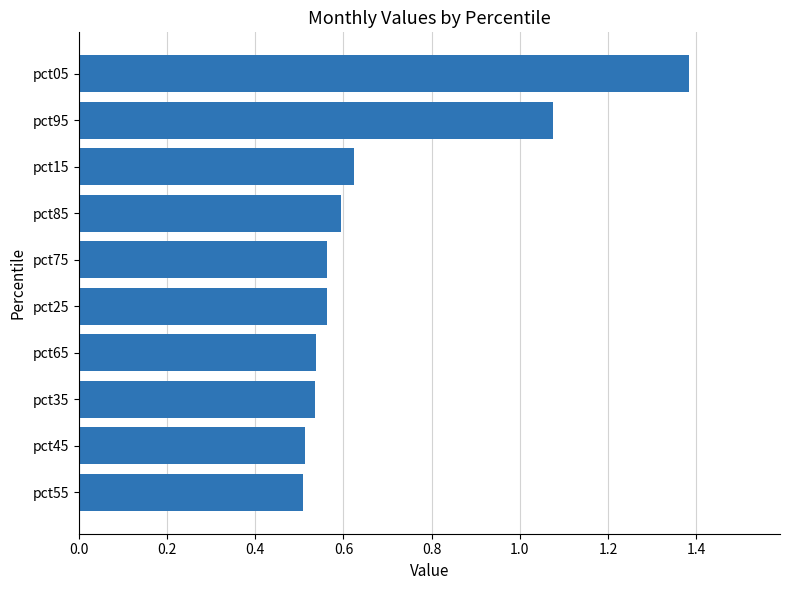

Between pct85 and pct05, which is larger?

pct05